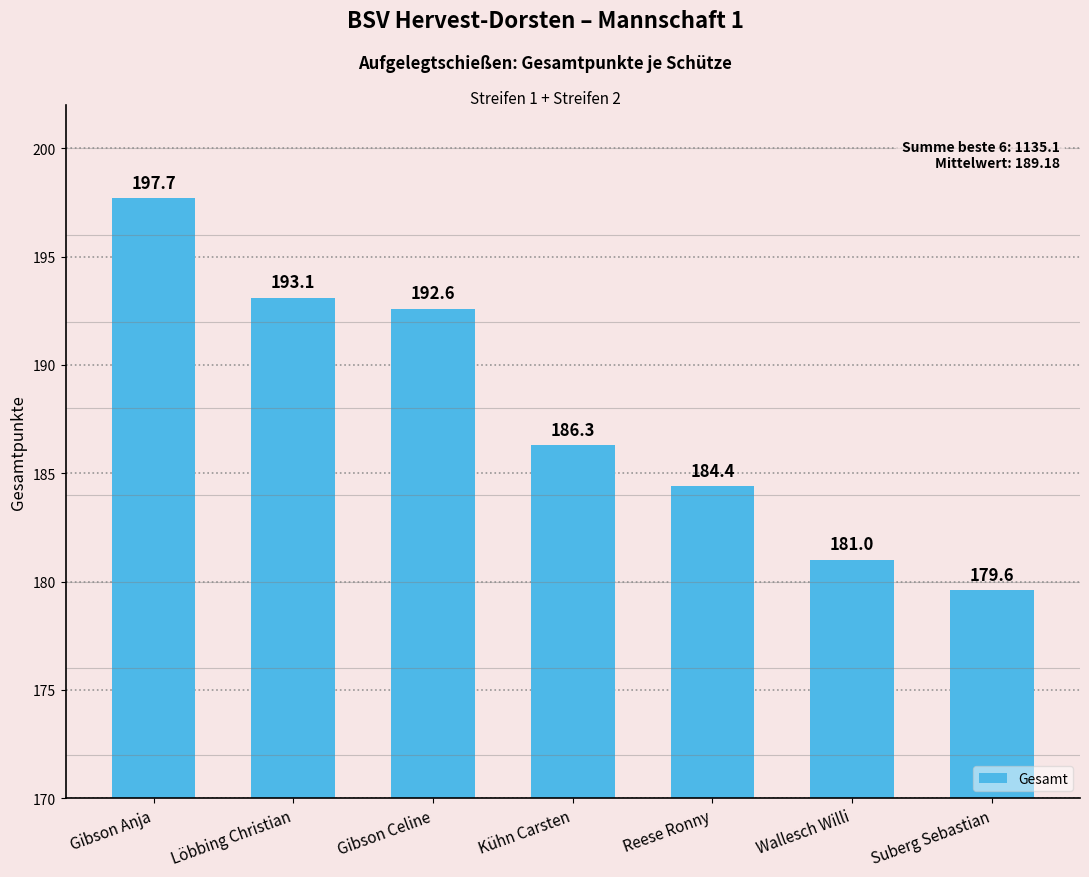

What is the label of the 2nd bar from the right?

Wallesch Willi